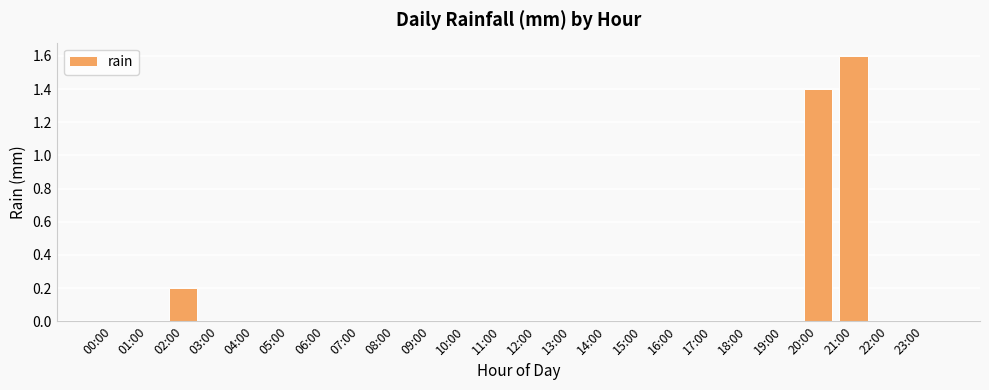

Does the chart contain stacked bars?

No